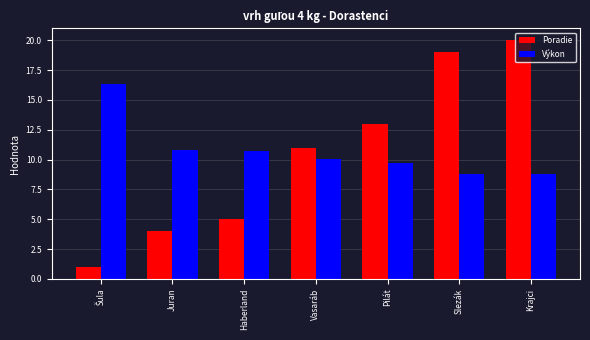

True or false: Poradie has a value of 31.1 at Slezák.

False